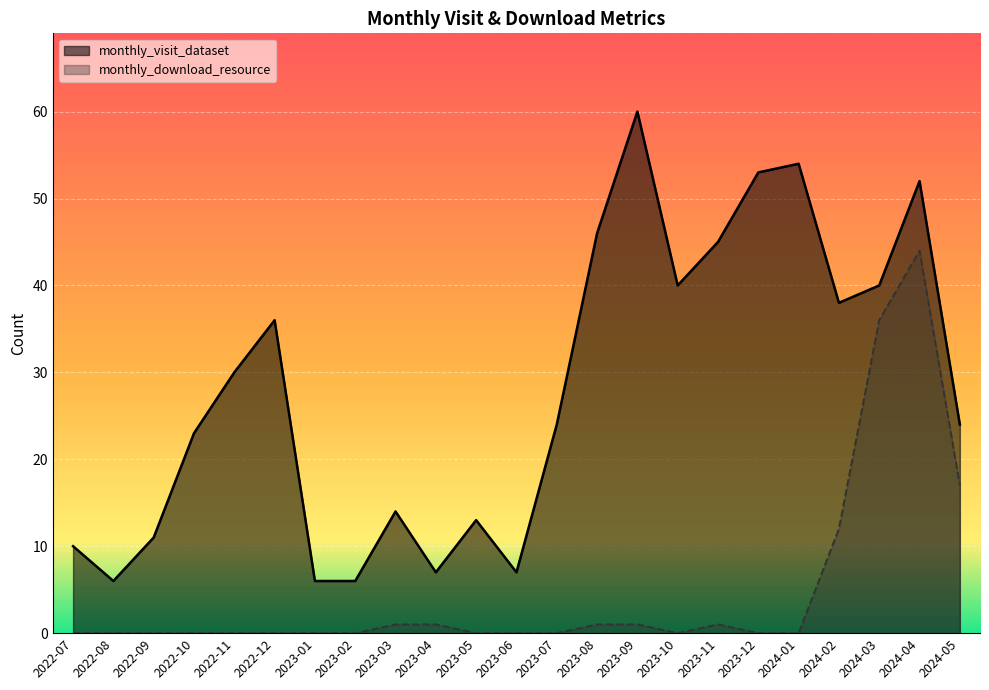

In monthly_download_resource, how many points are higher than both neighbors (excluding endpoints)?

2